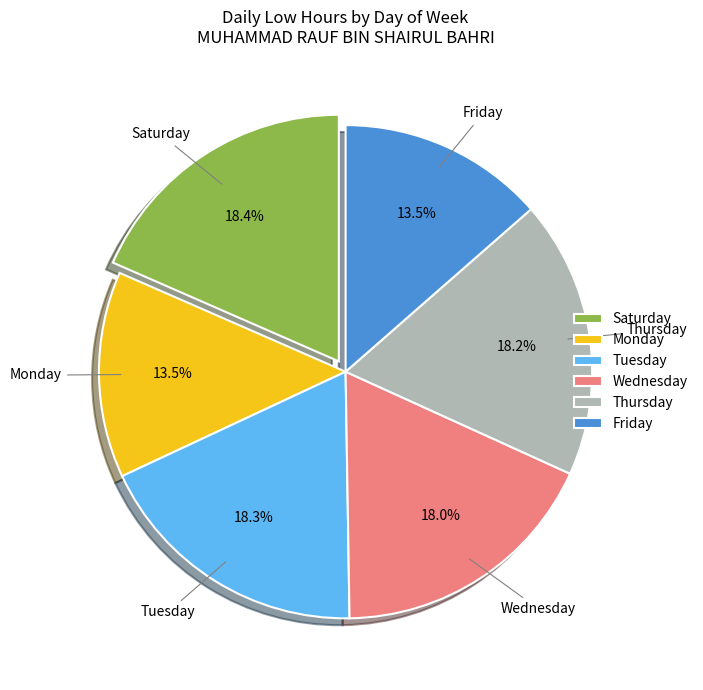

Is Tuesday the majority of the pie?

No